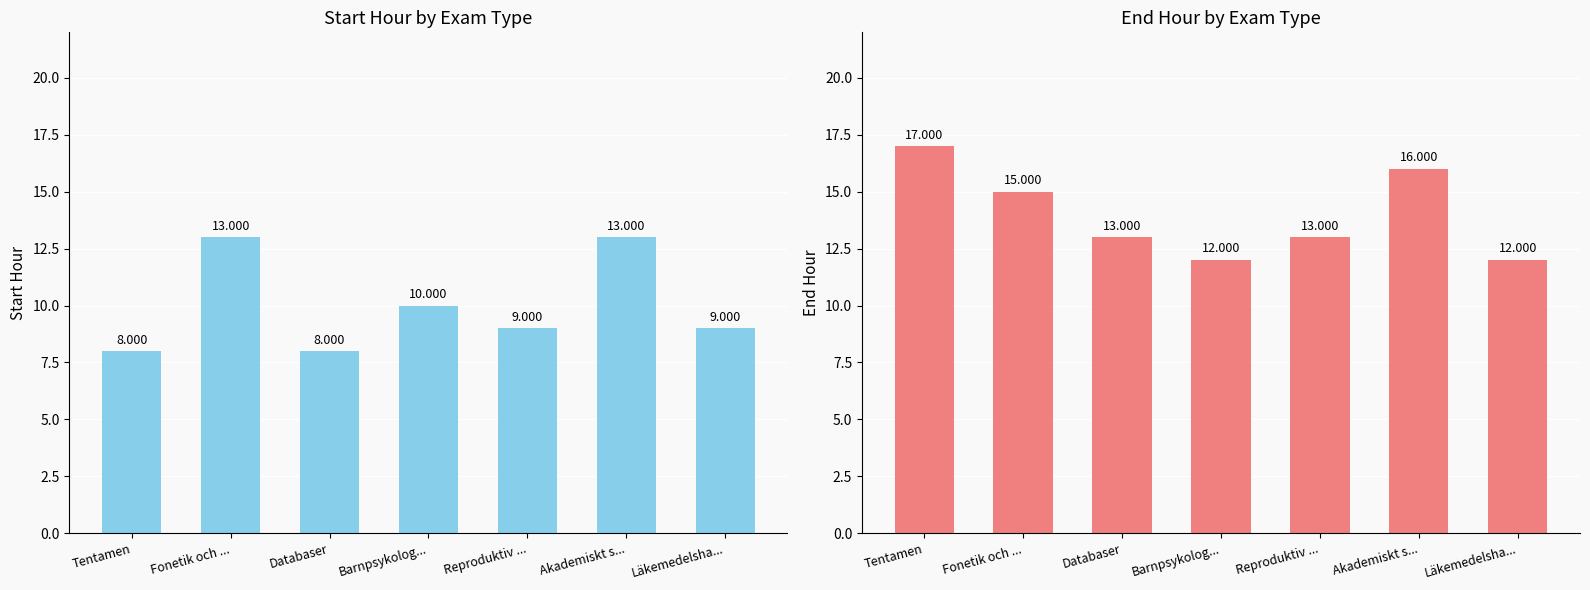

Reading left to right, extract all data points from this chart.

Start Hour: 8	13	8	10	9	13	9
End Hour: 17	15	13	12	13	16	12